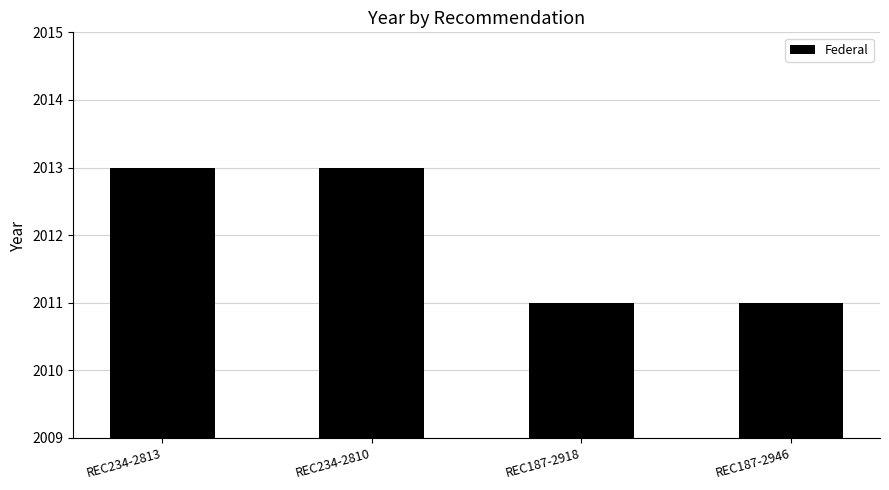

What is the difference between the maximum and second lowest values?

2